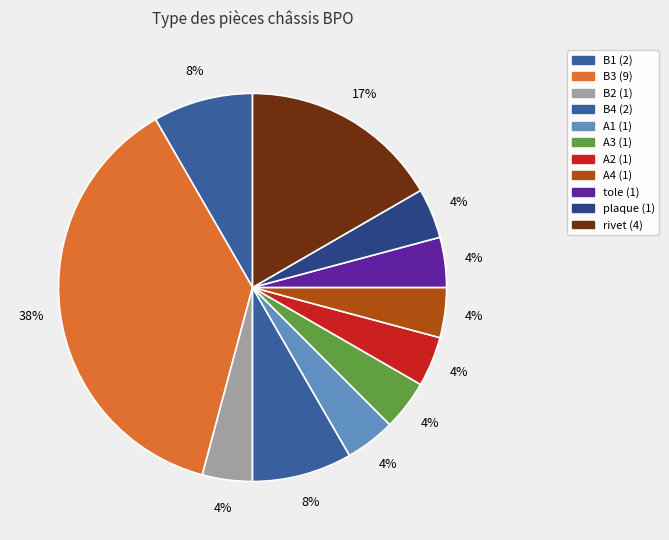

Combined, what portion of the pie is rivet and B1?

25.0%